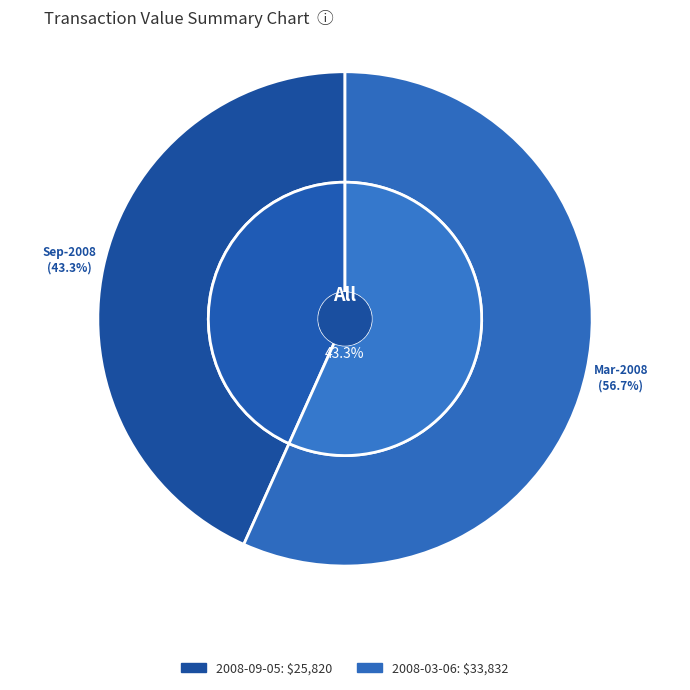

To the nearest percent, what is the average slice percentage?

50%